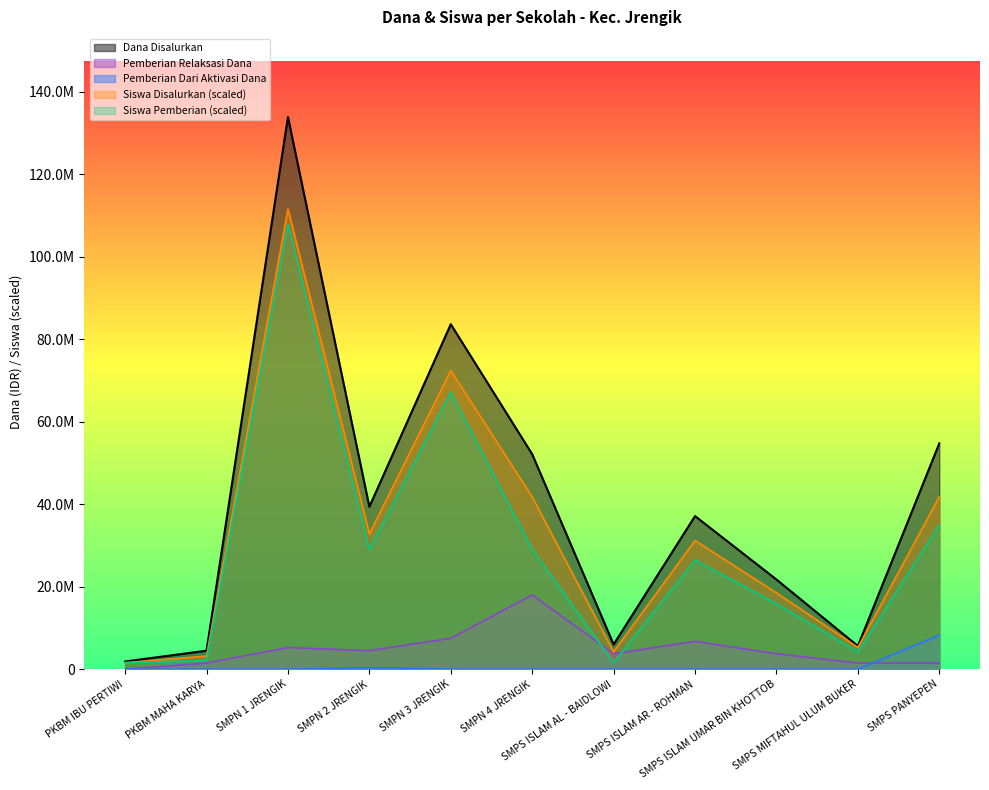

Reading left to right, what are all the values shown in this chart?

Dana Disalurkan: 1875000.0	4500000.0	133875000.0	39375000.0	83625000.0	52125000.0	6000000.0	37125000.0	21750000.0	5625000.0	54750000.0
Siswa Disalurkan: 1586196.7	3172393.4	111562500.0	32781398.1	72436315.2	41769846.0	4229857.8	31195201.4	18505628.0	5287322.3	41769846.0
Pemberian Relaksasi Dana: 0.0	1500000.0	5250000.0	4500000.0	7500000.0	18000000.0	3750000.0	6750000.0	3750000.0	1500000.0	1500000.0
Siswa Pemberian: 1586196.7	2114928.9	107861374.4	29080272.5	67148992.9	29080272.5	1586196.7	26436611.4	15861966.8	4229857.8	34896327.0
Pemberian Dari Aktivasi Dana: 0.0	0.0	0.0	375000.0	0.0	0.0	0.0	0.0	0.0	0.0	8250000.0